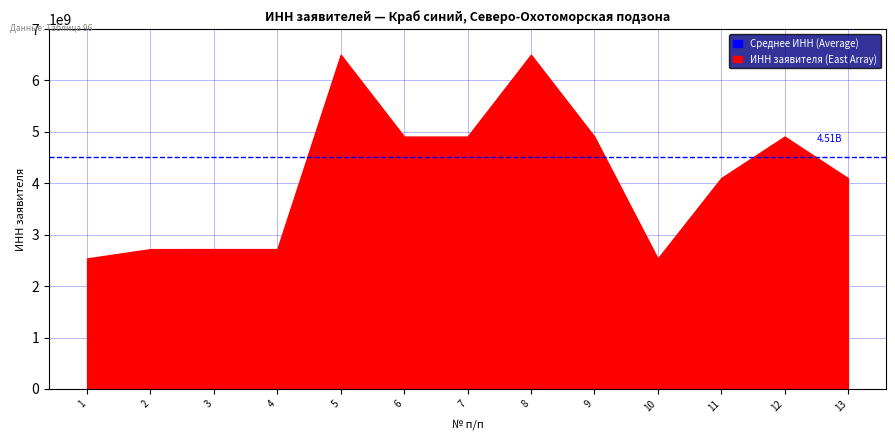

Which has a higher value, 11 or 4?

11